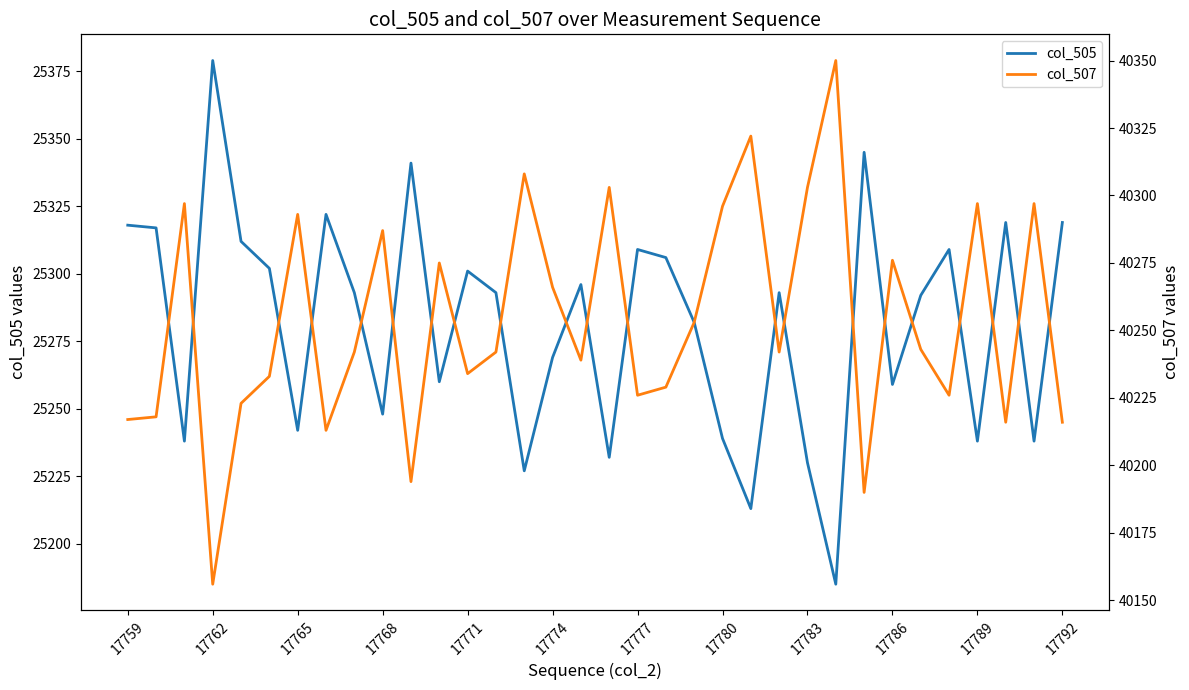

What is the minimum value for col_505?

25185